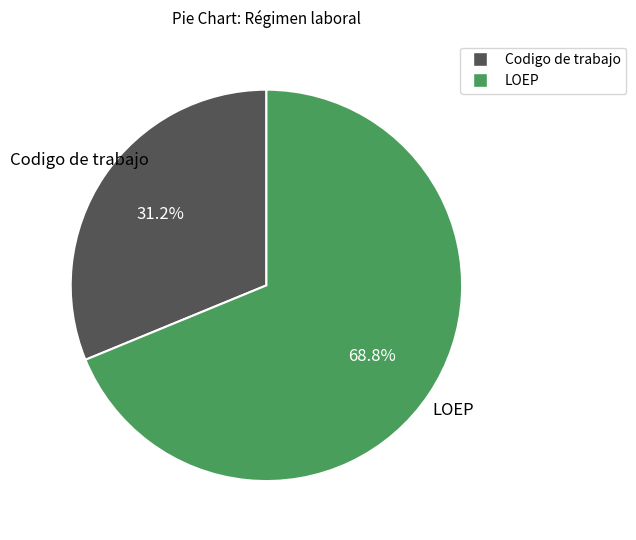

To the nearest percent, what is the average slice percentage?

50%